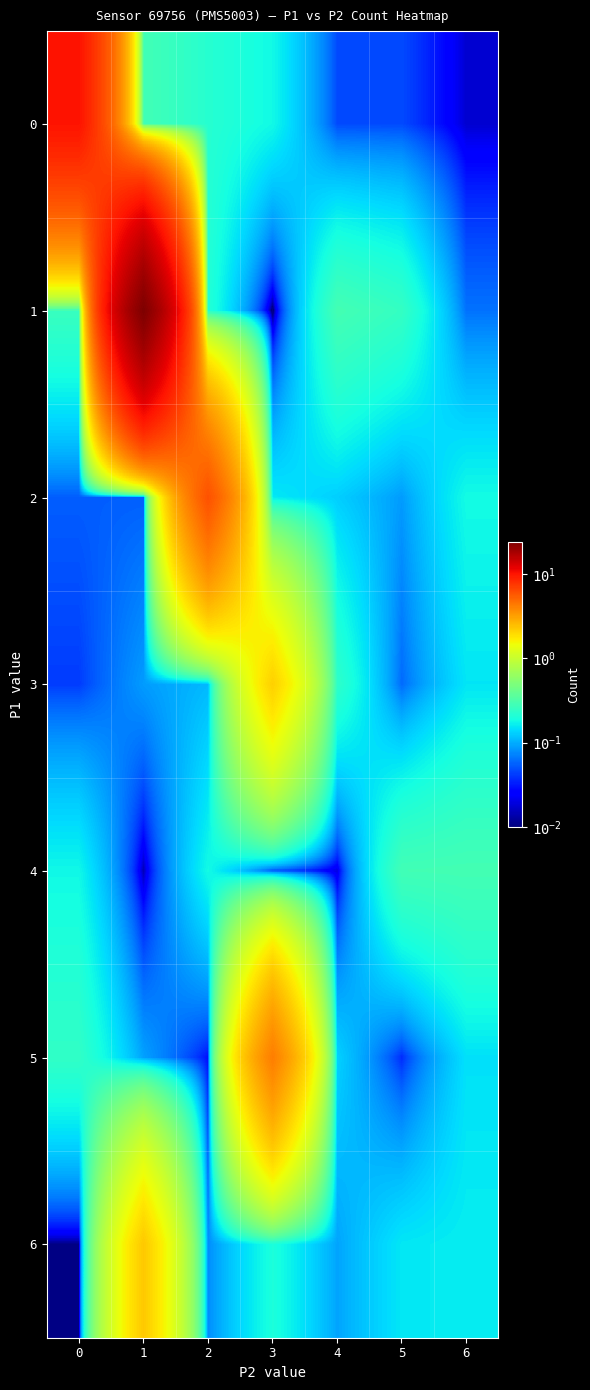

Reading left to right, transcribe all the data shown in this chart.

0: 0=10.1	1=0.3	2=0.2	3=0.2	4=0.0	5=0.0	6=0.0
1: 0=0.3	1=24.2	2=0.2	3=0.0	4=0.3	5=0.2	6=0.1
2: 0=0.1	1=0.1	2=6.1	3=0.2	4=0.1	5=0.1	6=0.2
3: 0=0.0	1=0.1	2=0.1	3=2.1	4=0.2	5=0.1	6=0.2
4: 0=0.2	1=0.0	2=0.2	3=0.1	4=0.0	5=0.3	6=0.3
5: 0=0.2	1=0.1	2=0.0	3=4.2	4=0.1	5=0.0	6=0.1
6: 0=0.0	1=2.3	2=0.1	3=0.2	4=0.1	5=0.2	6=0.2